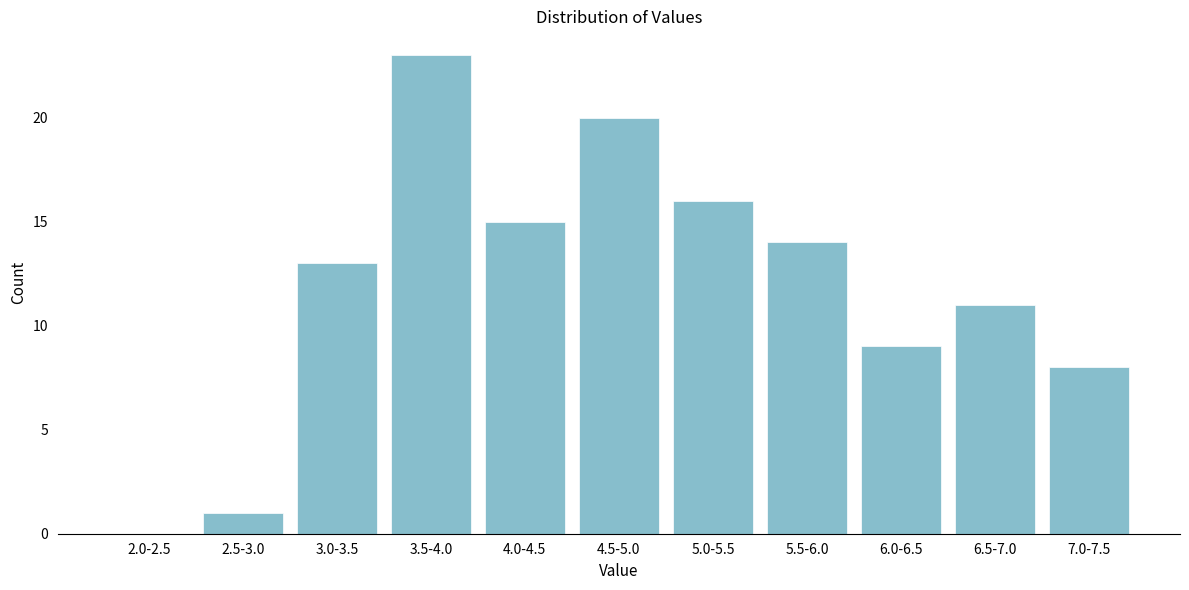

Reading left to right, transcribe all the data shown in this chart.

2.0-2.5=0	2.5-3.0=1	3.0-3.5=13	3.5-4.0=23	4.0-4.5=15	4.5-5.0=20	5.0-5.5=16	5.5-6.0=14	6.0-6.5=9	6.5-7.0=11	7.0-7.5=8